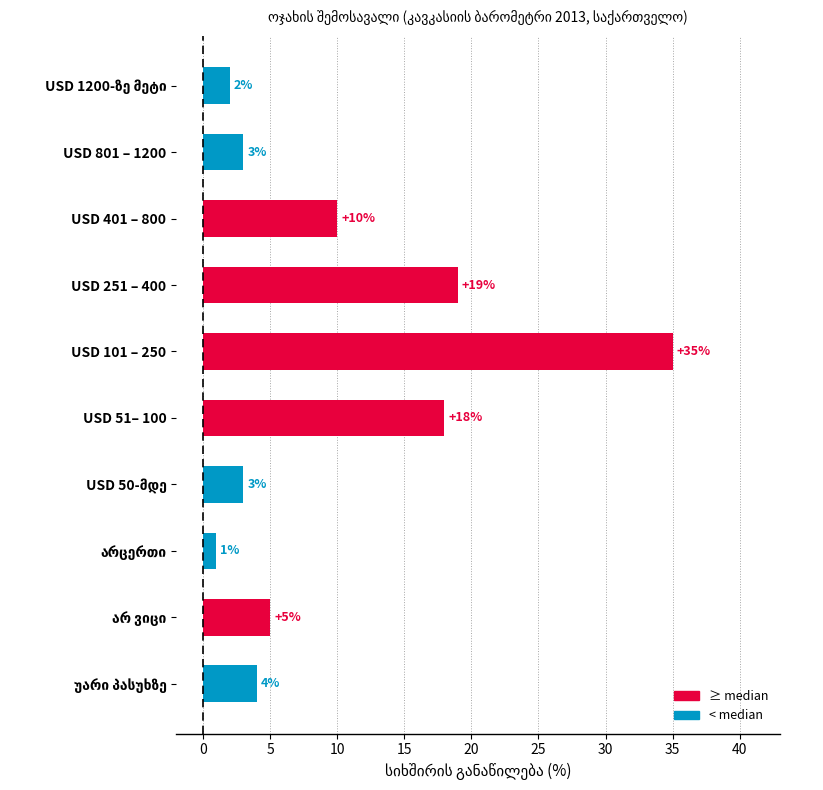

The value at USD 401 – 800 is 17. True or false?

False